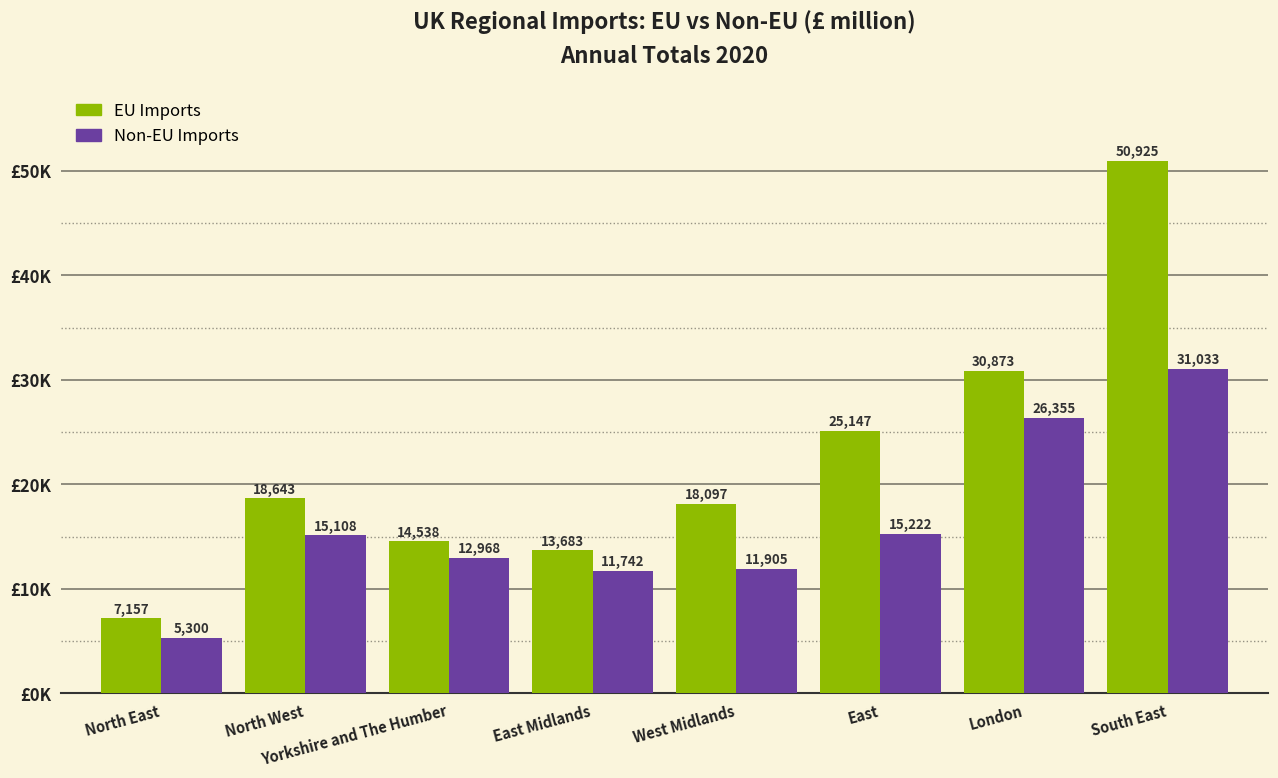

What is the approximate value of EU Imports at North East, to the nearest 10?

7160